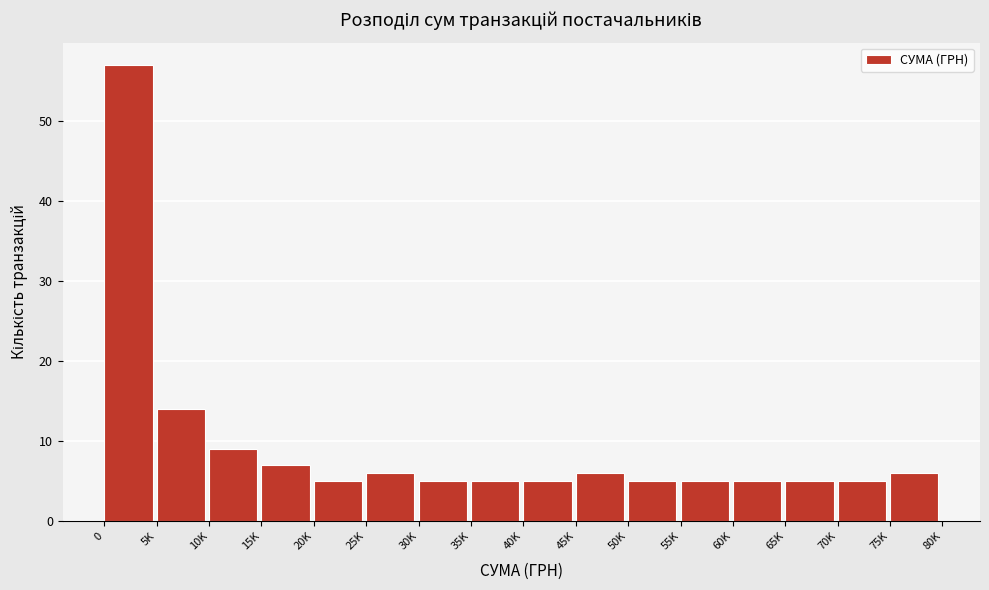

Reading left to right, list all the values displayed in this chart.

0=57	5K=14	10K=9	15K=7	20K=5	25K=6	30K=5	35K=5	40K=5	45K=6	50K=5	55K=5	60K=5	65K=5	70K=5	75K=6